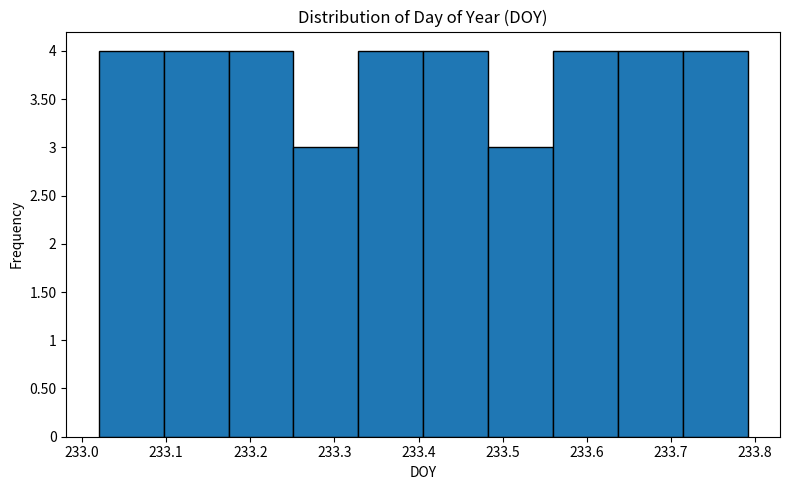

Reading left to right, transcribe this chart: for each bar, give the range it covers on the x-axis and its height. Neither the bar edges nor the heights are printed on the chart, so give them approximately, as read against the axes.

233.02 to 233.10: 4
233.10 to 233.17: 4
233.17 to 233.25: 4
233.25 to 233.33: 3
233.33 to 233.41: 4
233.41 to 233.48: 4
233.48 to 233.56: 3
233.56 to 233.64: 4
233.64 to 233.71: 4
233.71 to 233.79: 4